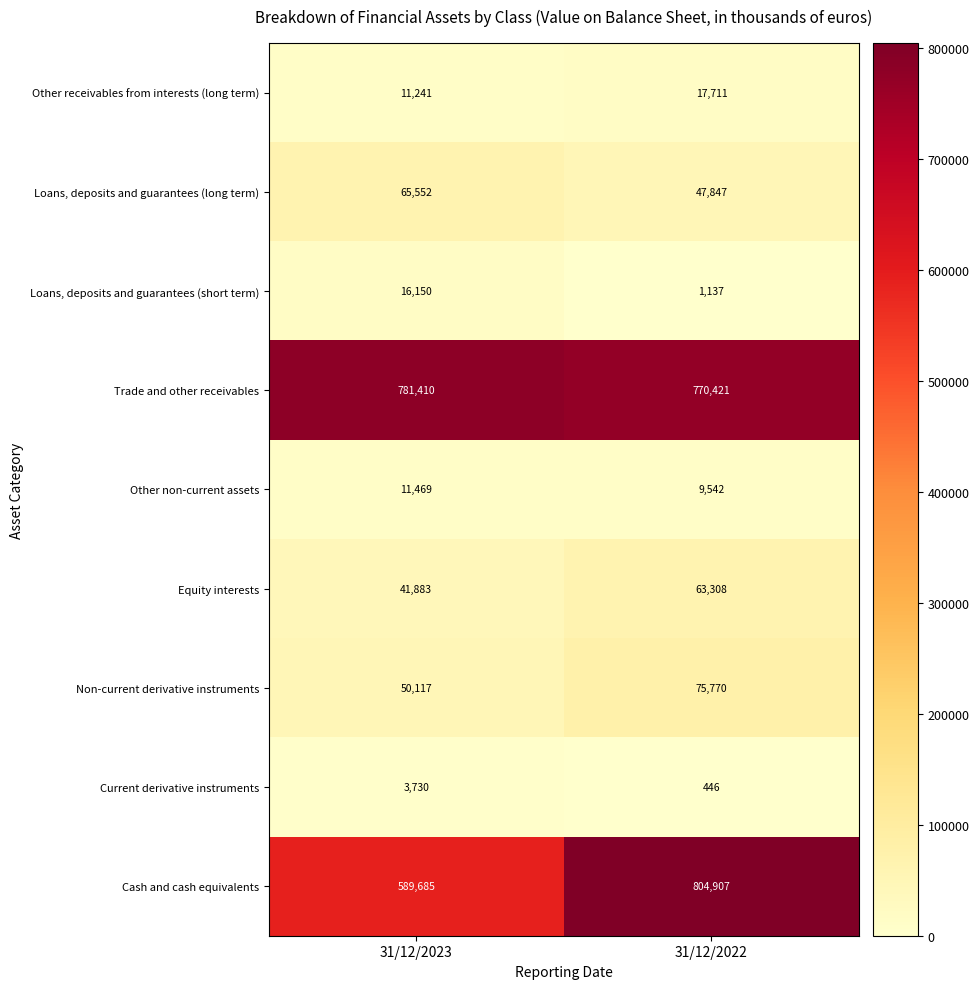

Between 31/12/2023 and 31/12/2022, which series saw the biggest shift?

Cash and cash equivalents